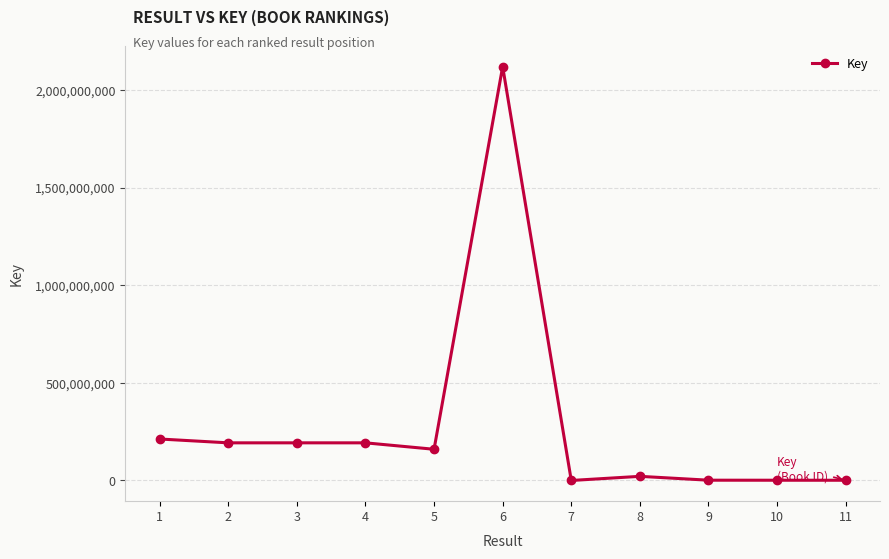

What is the difference between the values at 7 and 8?

21164629